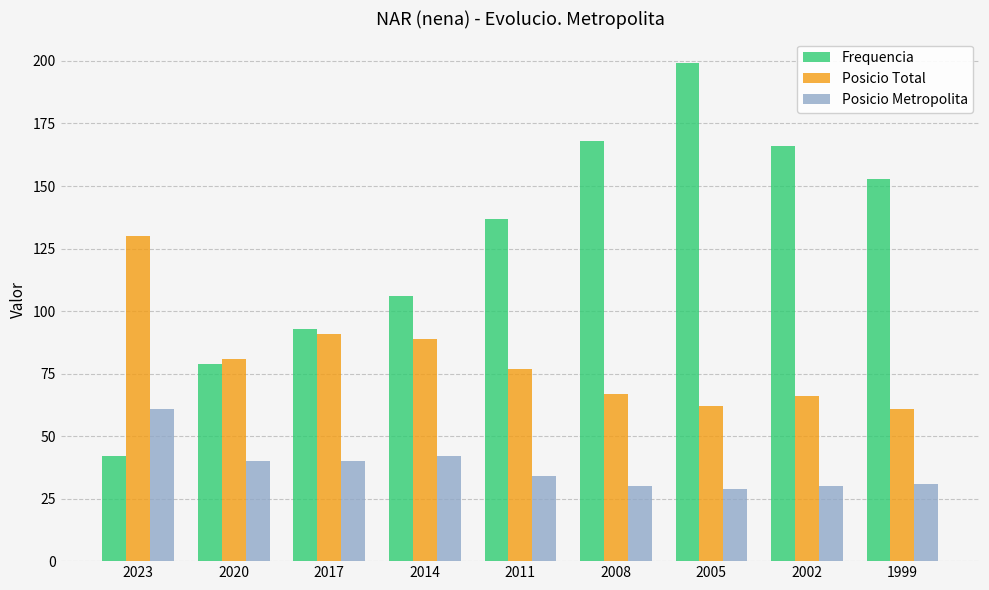

Is the value of Frequencia at 2020 greater than the value of Posicio Total at 2017?

No